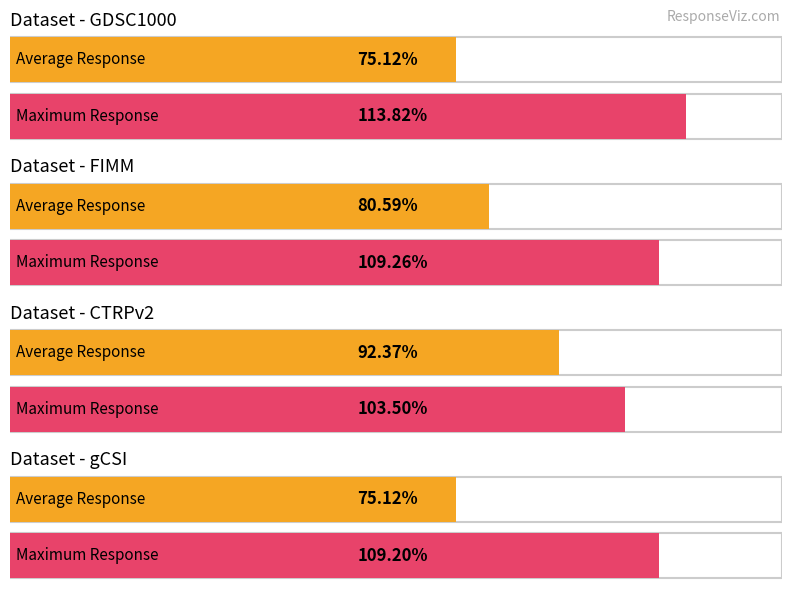

At how many categories does at least one series exceed 112?

1